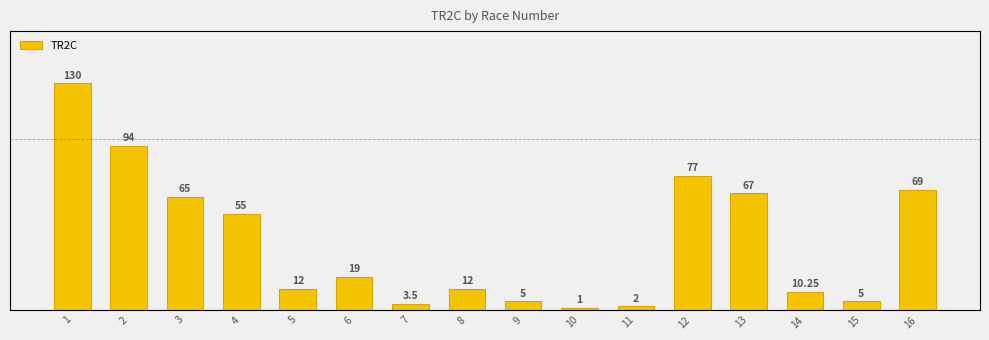

List the labels in order of value, smallest first.

10, 11, 7, 9, 15, 14, 5, 8, 6, 4, 3, 13, 16, 12, 2, 1